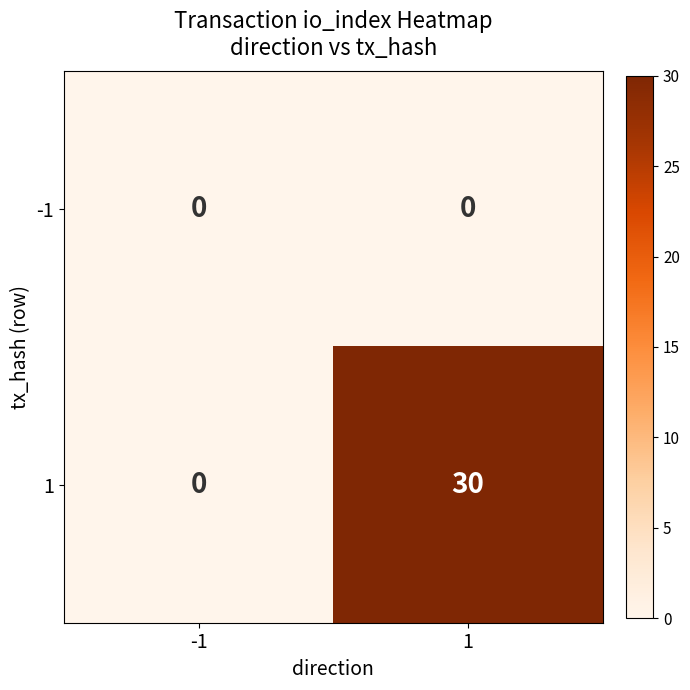

List the series in order of their overall mean, lowest first.

-1, 1